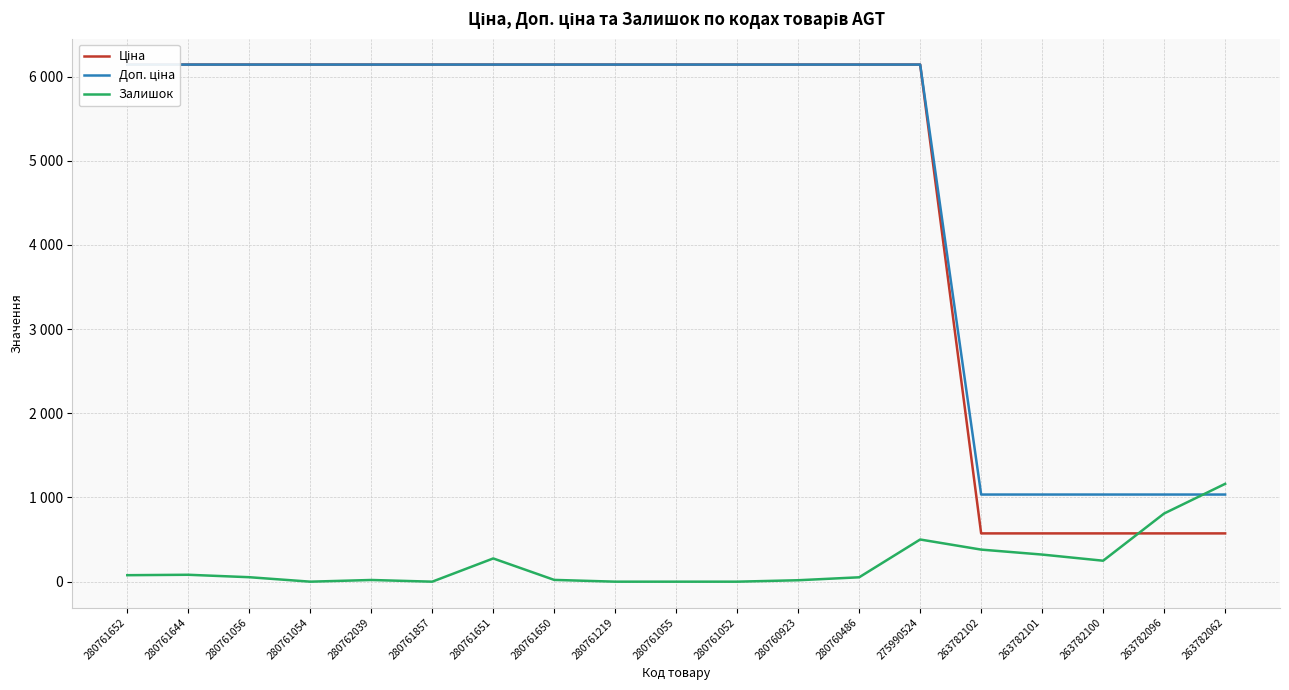

What is the total value across all series at 280760486?

12338.5